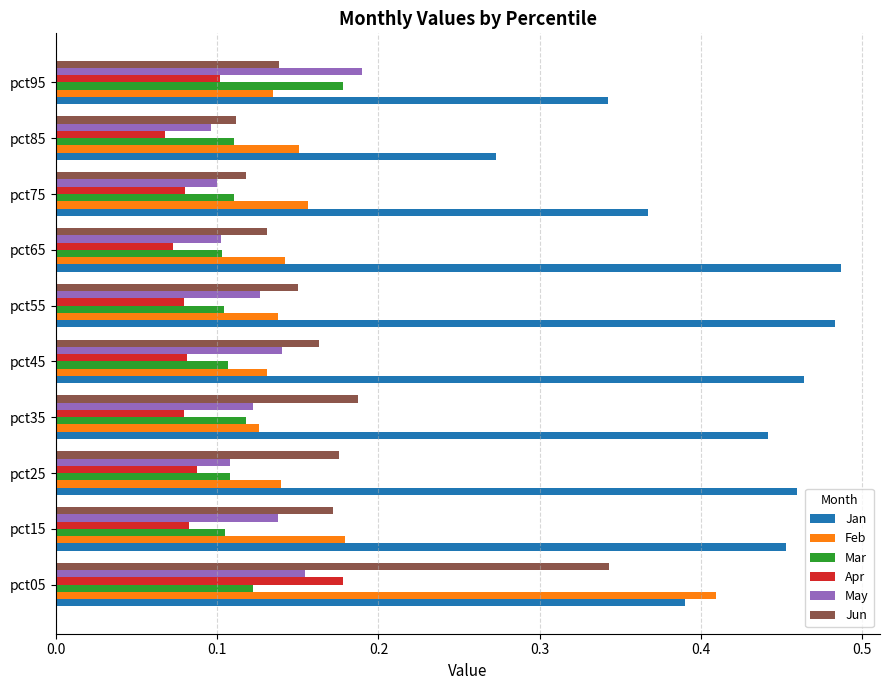

What is the sum of all Apr values?

0.9